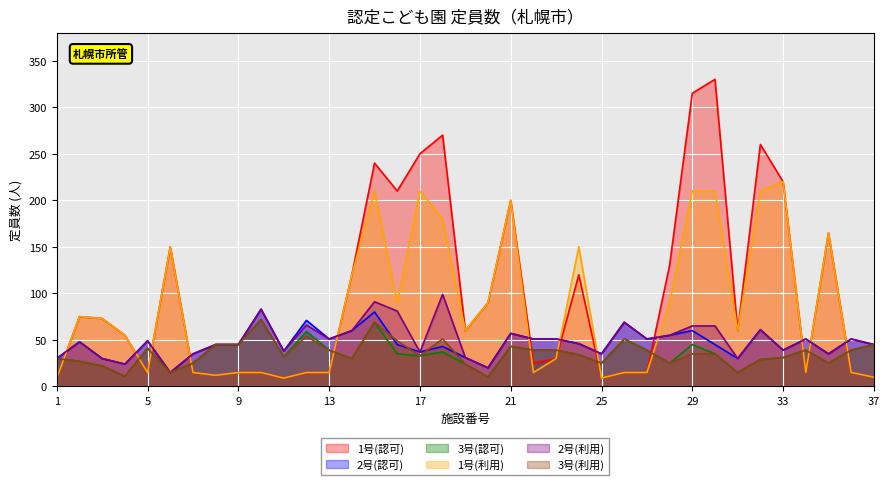

Which series changed the most between 12 and 16?

1号(認可)